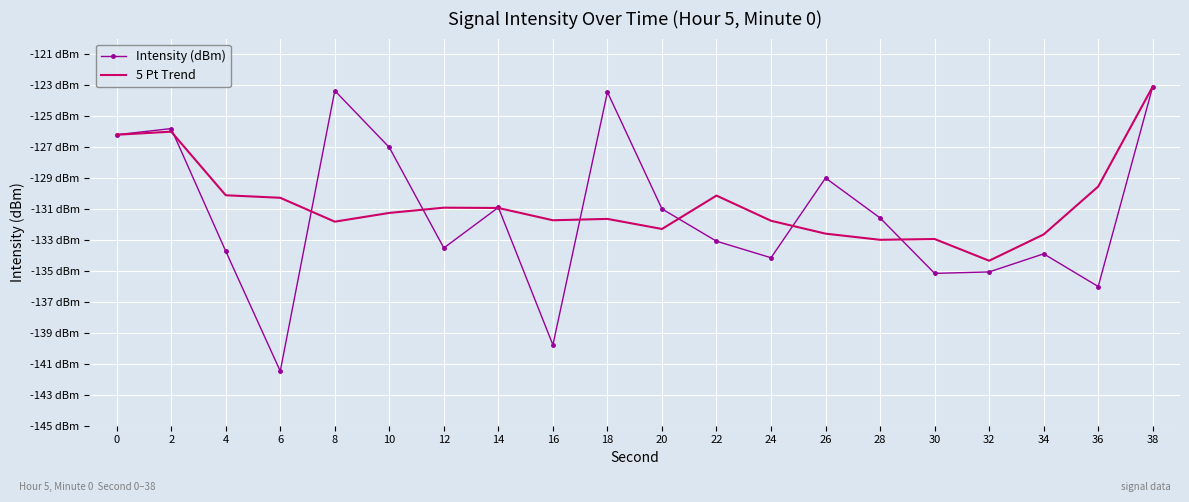

Which series has the largest total across all categories?

5 Pt Trend